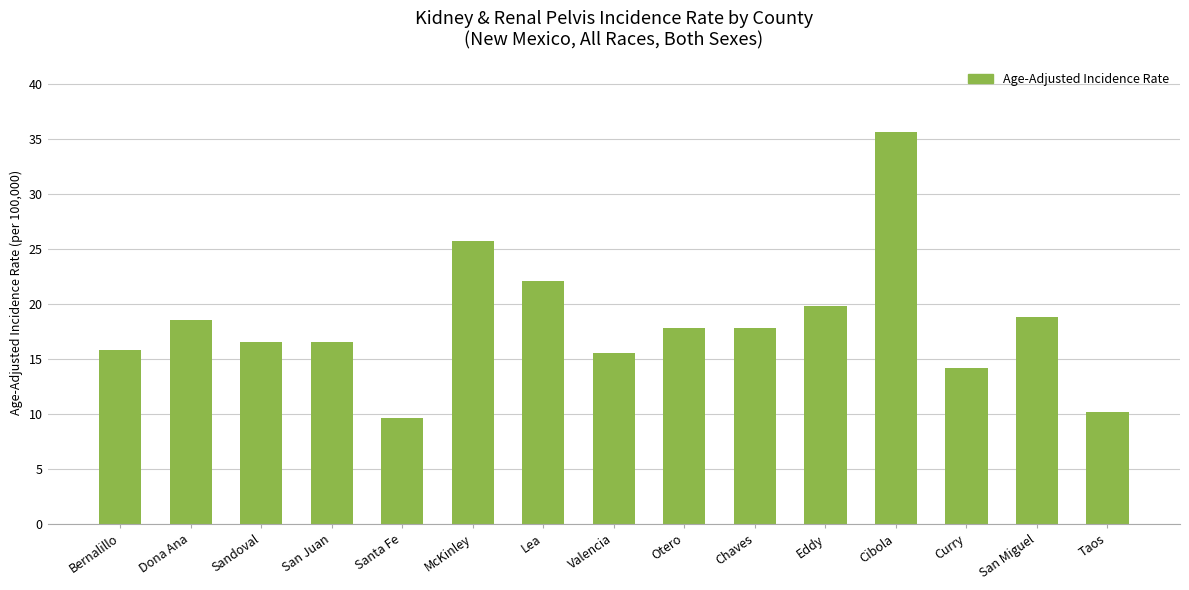

What is the maximum value shown in the chart?

35.6